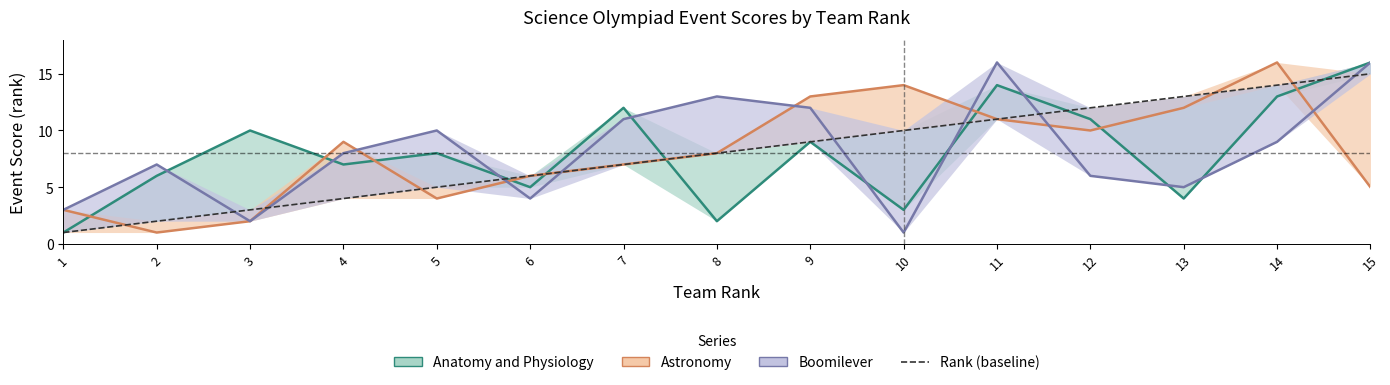

Which series has the largest range (max minus min)?

Anatomy and Physiology